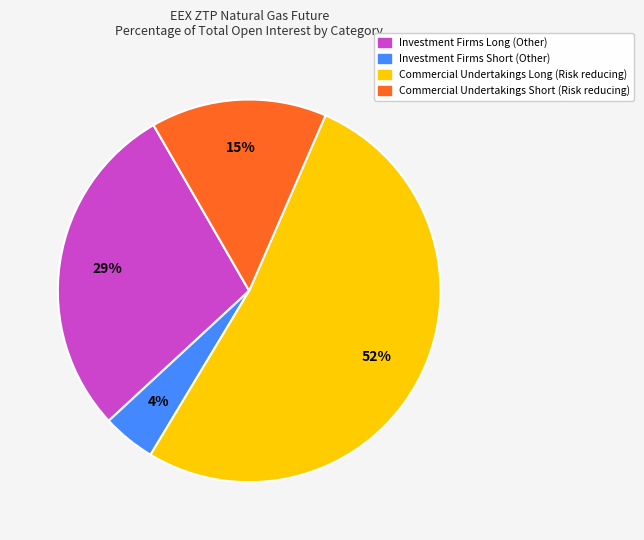

To the nearest percent, what is the difference between the largest and smallest slice percentages?

48%